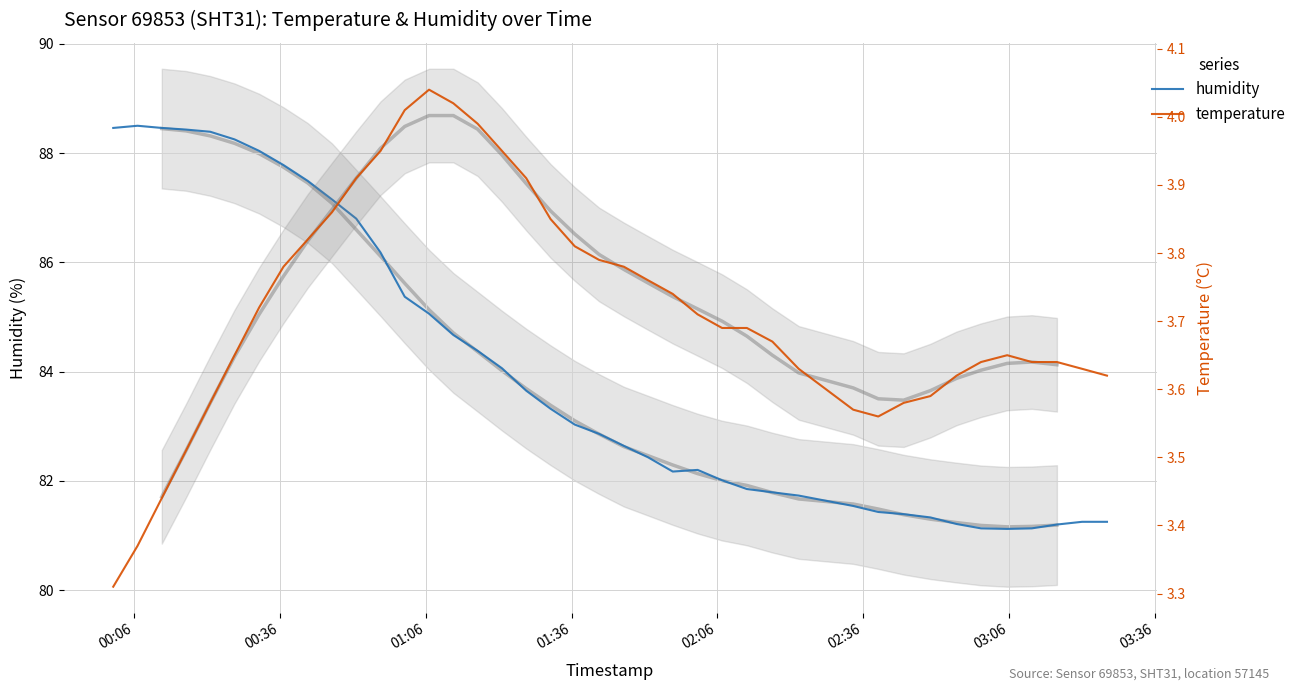

What is the difference between the maximum and minimum values in the humidity series?

7.4